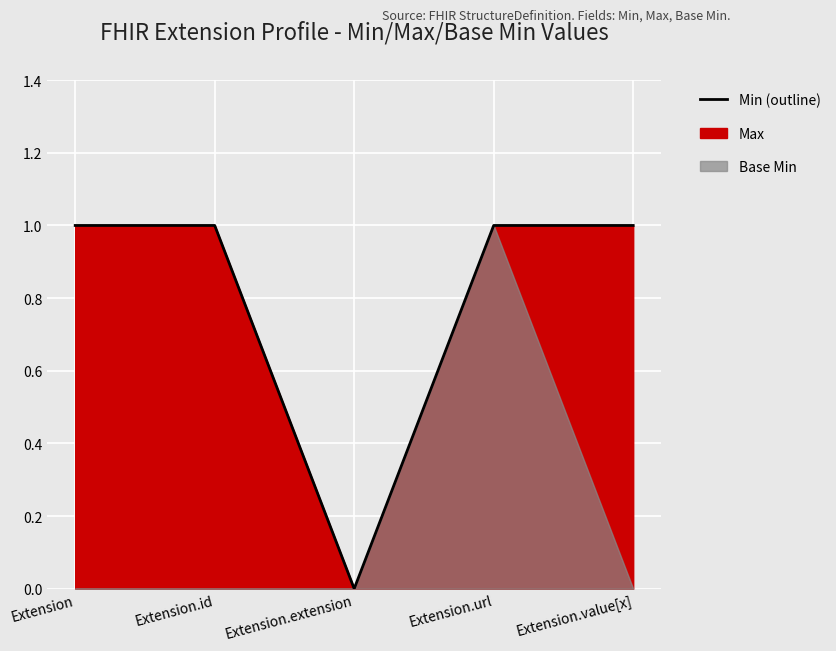

Which category has the highest value across all series?

Extension